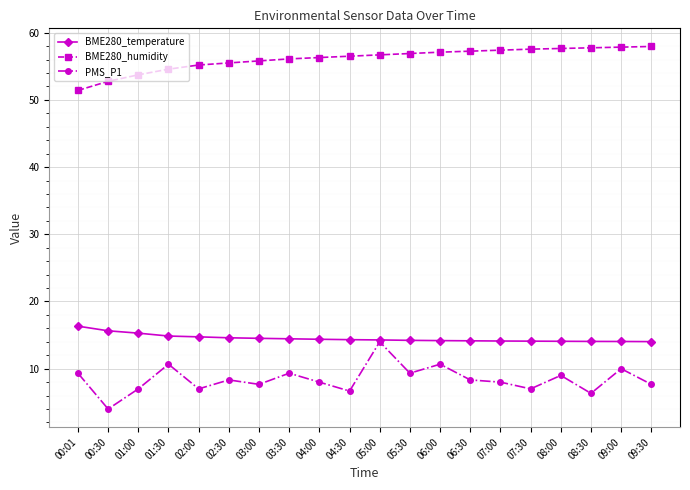

True or false: BME280_humidity has a value of 55.8 at 03:00.

True